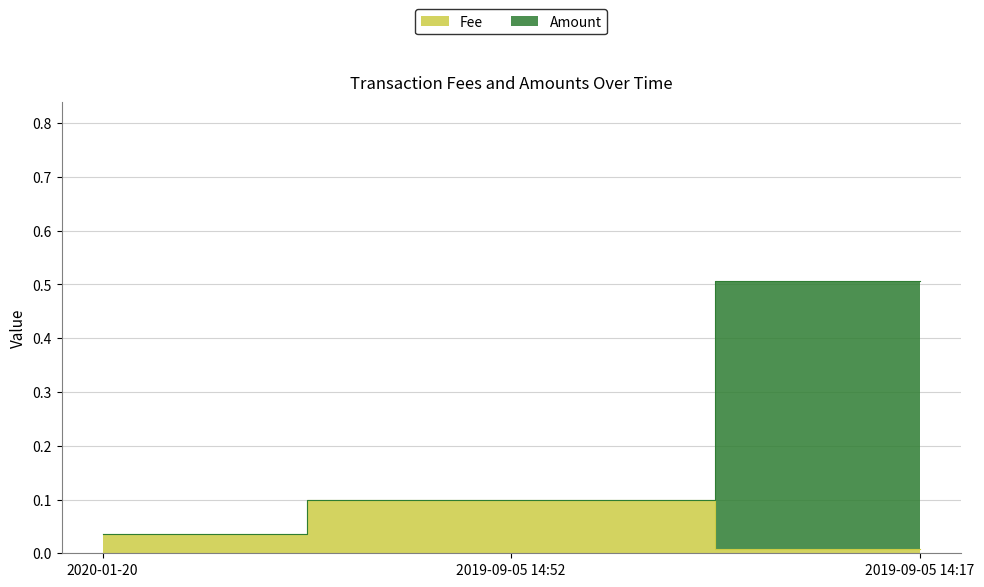

At which label is Amount closest to 0?

2020-01-20